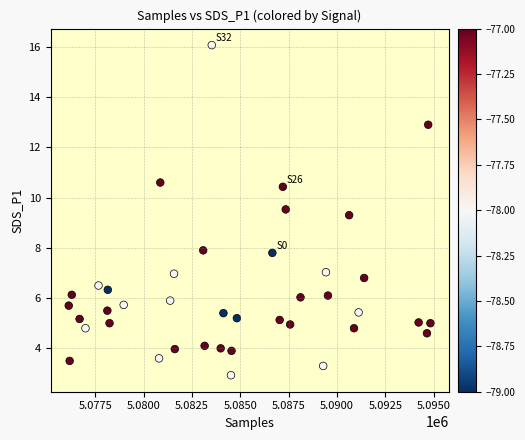

What Y value in the scatter plot is closest to 9?

9.3